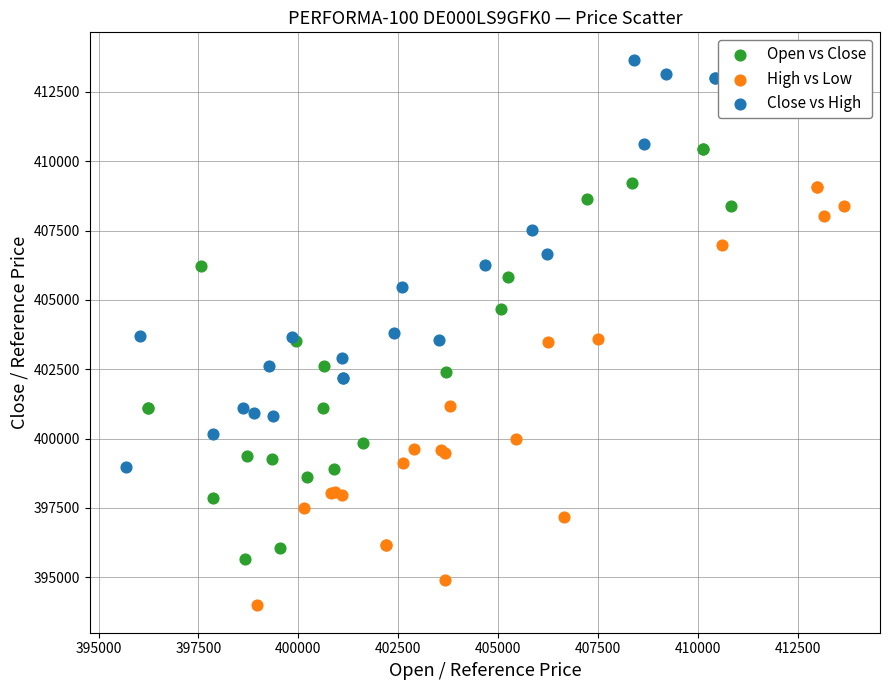

Which series has the largest Y range (max minus min)?

High vs Low